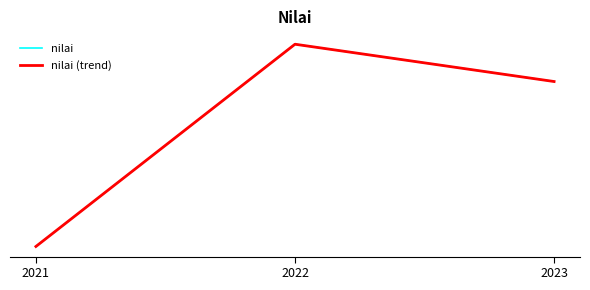

At which label does nilai (trend) reach its peak?

2022